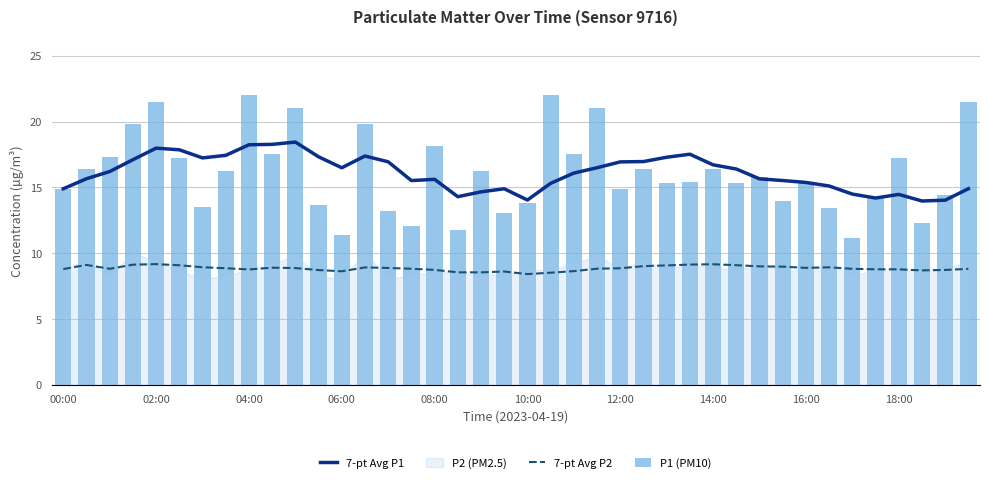

Which series has the largest range (max minus min)?

P1 (PM10)